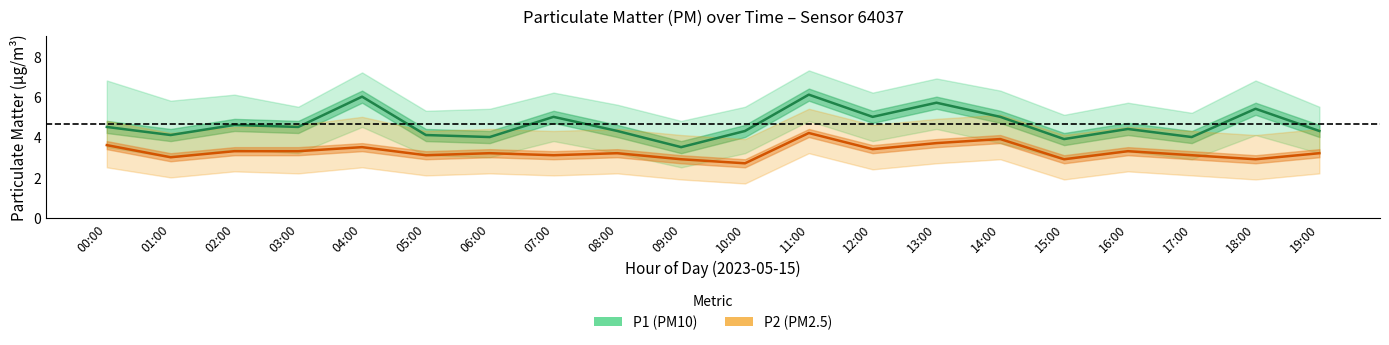

Reading right to left, what are all the values shown in this chart?

P1: 4.3	5.4	4.0	4.4	3.9	5.0	5.7	5.0	6.1	4.3	3.5	4.3	5.0	4.0	4.1	6.0	4.5	4.6	4.1	4.5
P1_upper: 5.5	6.8	5.2	5.7	5.1	6.3	6.9	6.2	7.3	5.5	4.8	5.6	6.2	5.4	5.3	7.2	5.5	6.1	5.8	6.8
P1_lower: 3.2	4.1	2.9	3.3	2.9	3.7	4.4	3.8	4.8	3.2	2.5	3.2	3.8	3.0	3.1	4.5	3.2	3.4	3.0	3.5
P2: 3.2	2.9	3.1	3.3	2.9	3.9	3.7	3.4	4.2	2.7	2.9	3.2	3.1	3.2	3.1	3.5	3.3	3.3	3.0	3.6
P2_upper: 4.4	4.1	4.3	4.5	4.1	5.1	4.9	4.6	5.4	3.9	4.1	4.4	4.3	4.4	4.3	5.0	4.6	4.5	4.2	4.8
P2_lower: 2.2	1.9	2.1	2.3	1.9	2.9	2.7	2.4	3.2	1.7	1.9	2.2	2.1	2.2	2.1	2.5	2.2	2.3	2.0	2.5